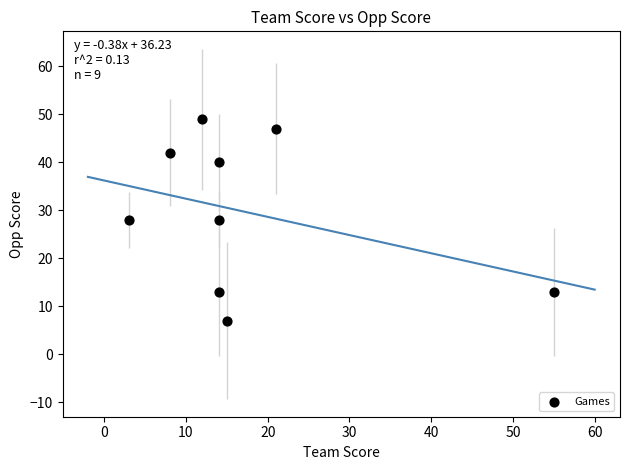

What is the average X value?

17